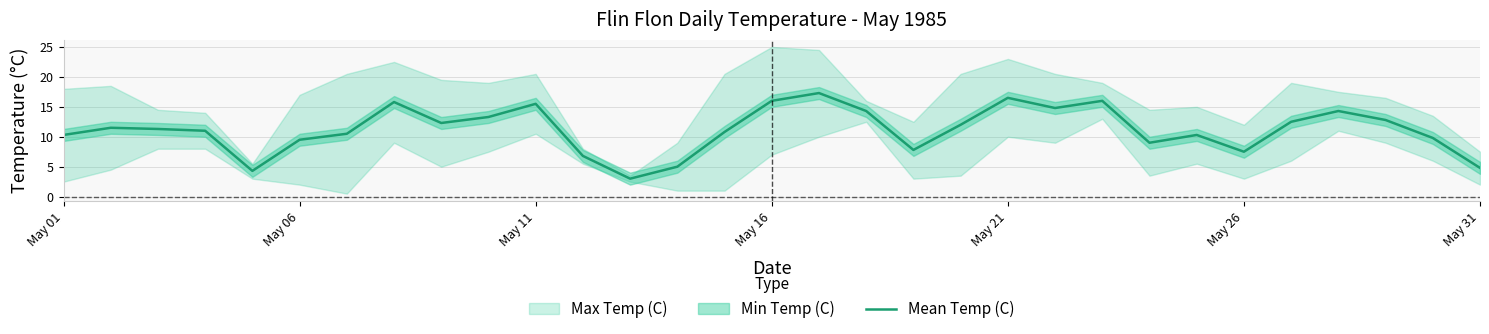

What is the highest value of the Mean Temp (C) series?

17.3